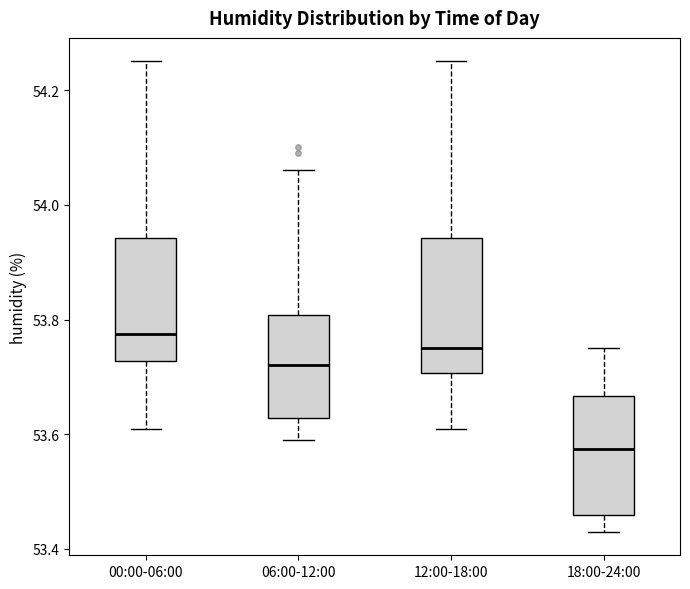

Reading left to right, read every box against the y-axis: the position of its median line, the range the box covers, and the ends of its whiskers. The values are not printed on the chart, so give them approximately, as read against the axis.

00:00-06:00: median 53.78, box 53.72 to 53.94, whiskers 53.62 to 54.26
06:00-12:00: median 53.72, box 53.62 to 53.80, whiskers 53.60 to 54.06
12:00-18:00: median 53.76, box 53.70 to 53.94, whiskers 53.62 to 54.26
18:00-24:00: median 53.58, box 53.46 to 53.66, whiskers 53.44 to 53.76